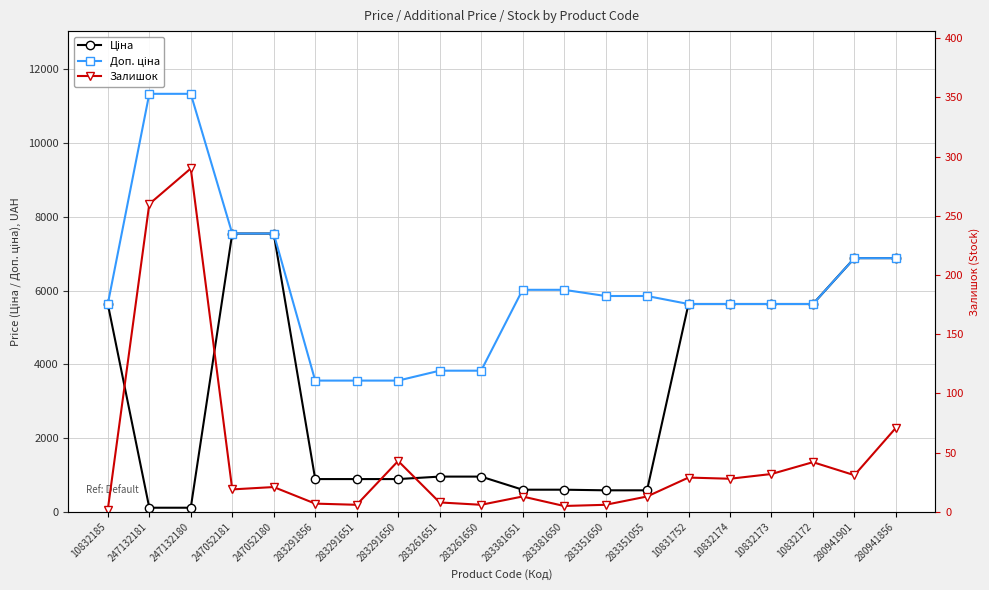

What is the average value of the Доп. ціна series?

6089.1